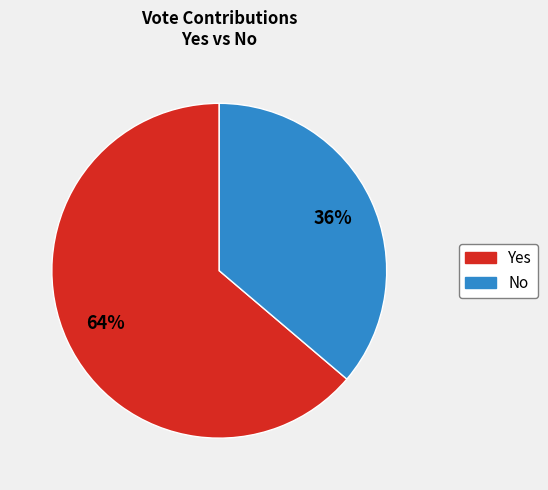

Is there any slice that represents more than half of the pie?

Yes